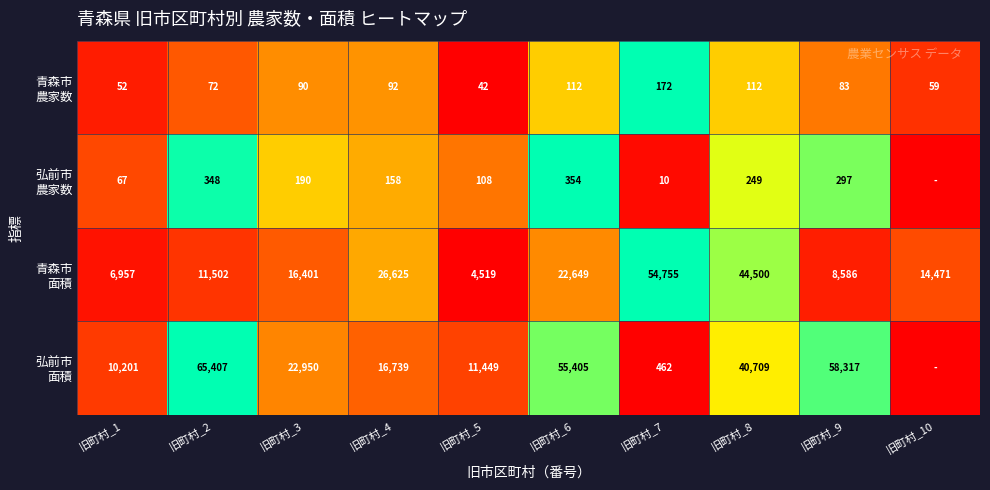

Between 旧町村_2 and 旧町村_3, which is larger?

旧町村_3